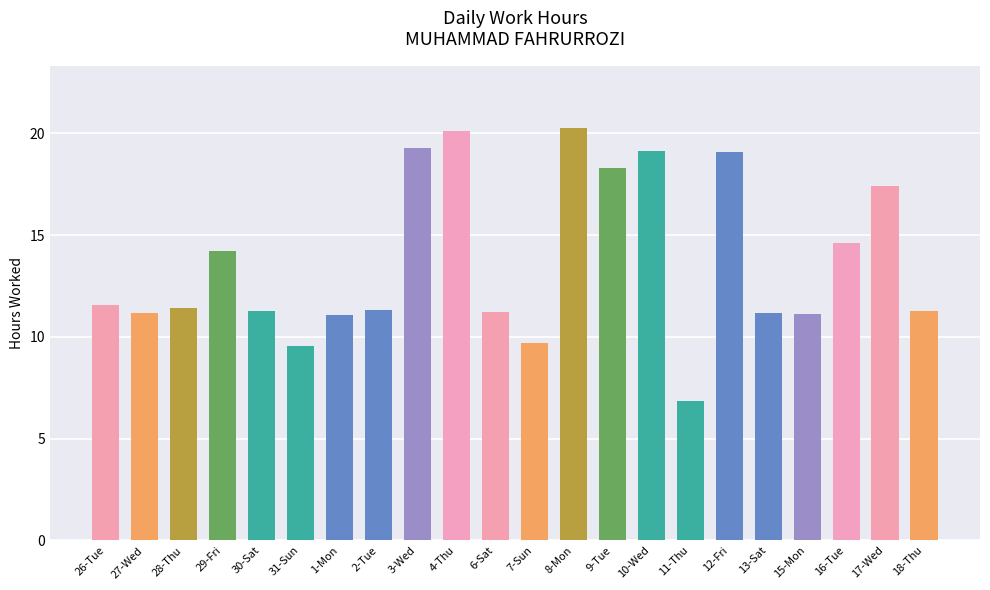

What is the smallest value displayed?

6.9